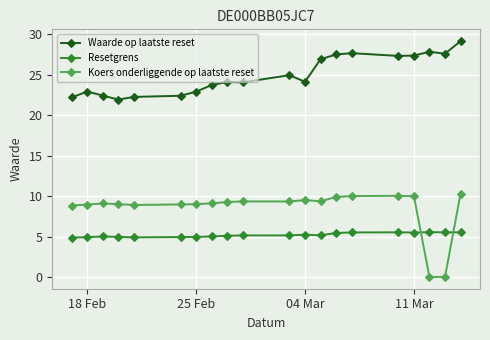

What is the value of the Koers onderliggende op laatste reset point at the 14th from the left?

9.9